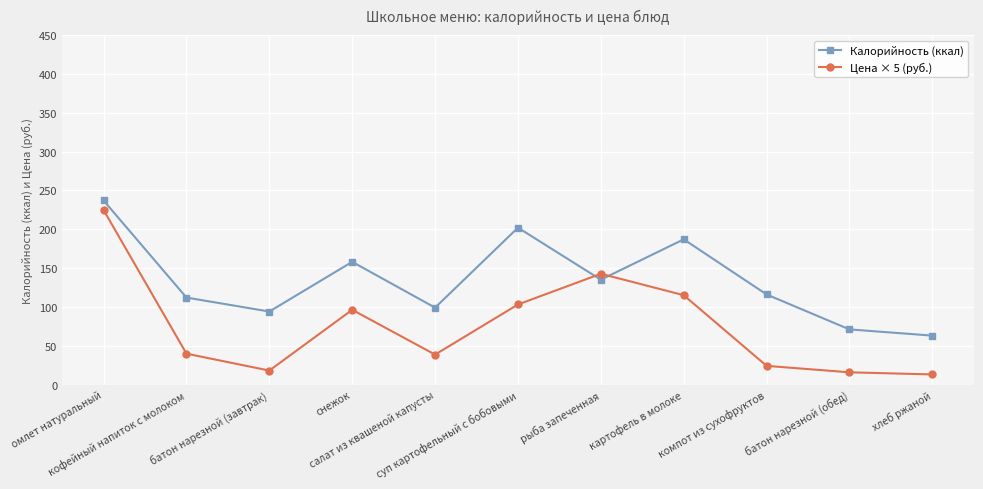

Is the value of Калорийность (ккал) at батон нарезной (обед) greater than the value of Цена × 5 (руб.) at снежок?

No